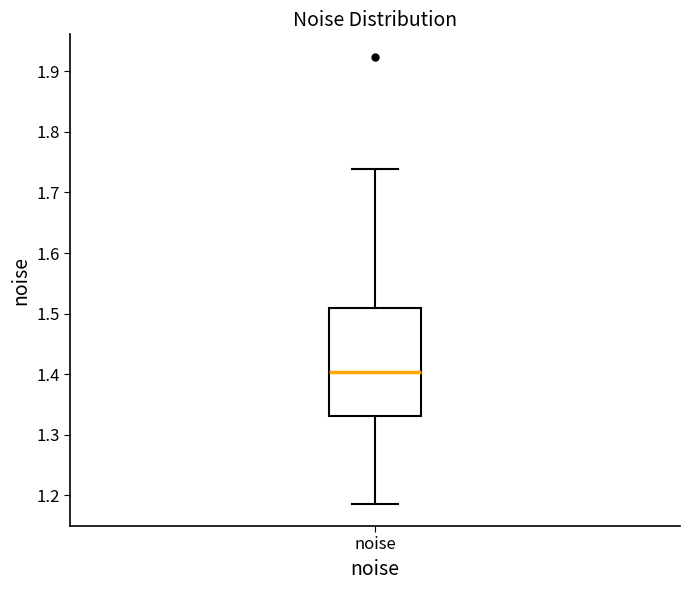

Where is the upper edge of the box for noise on the y-axis? The values are not printed on the chart, so give them approximately, as read against the axis.

1.51